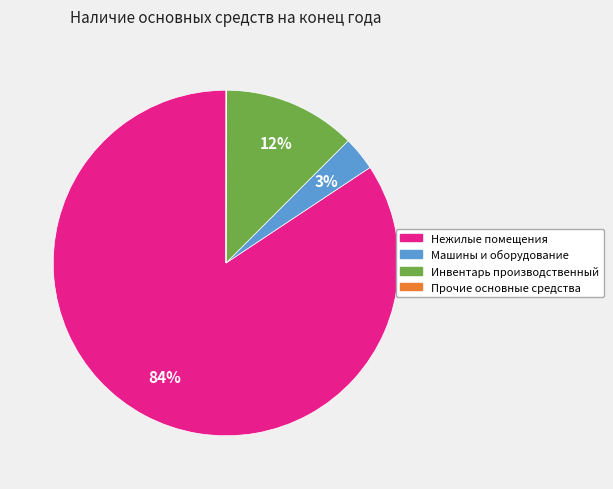

To the nearest percent, what is the average slice percentage?

25%